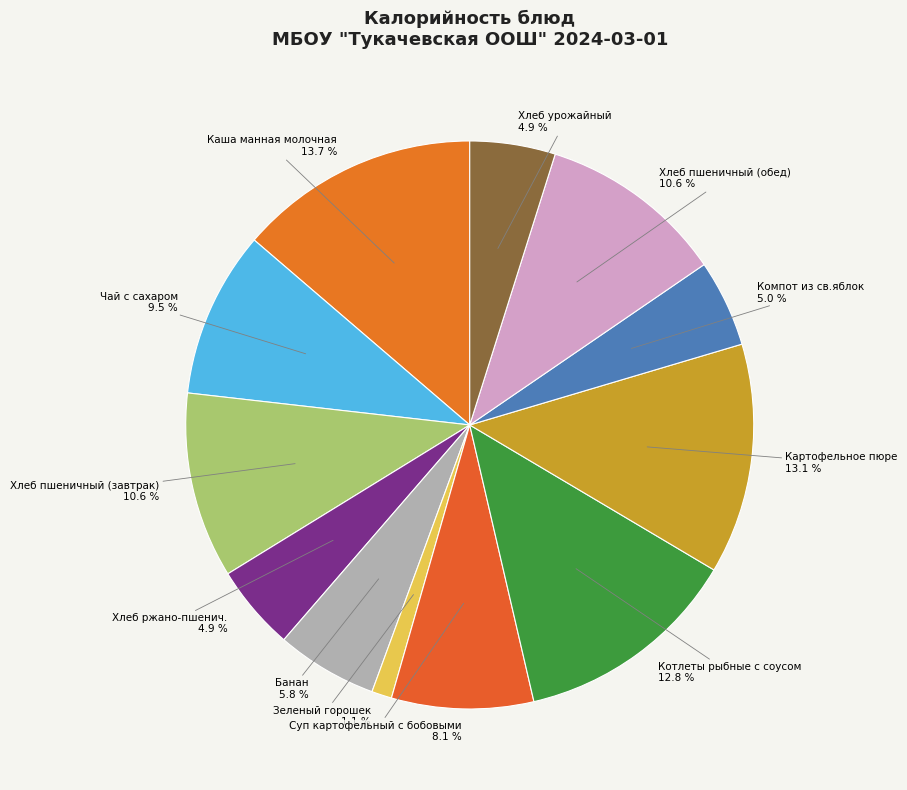

Combined, do Каша манная молочная and Хлеб ржано-пшенич. account for over 50%?

No